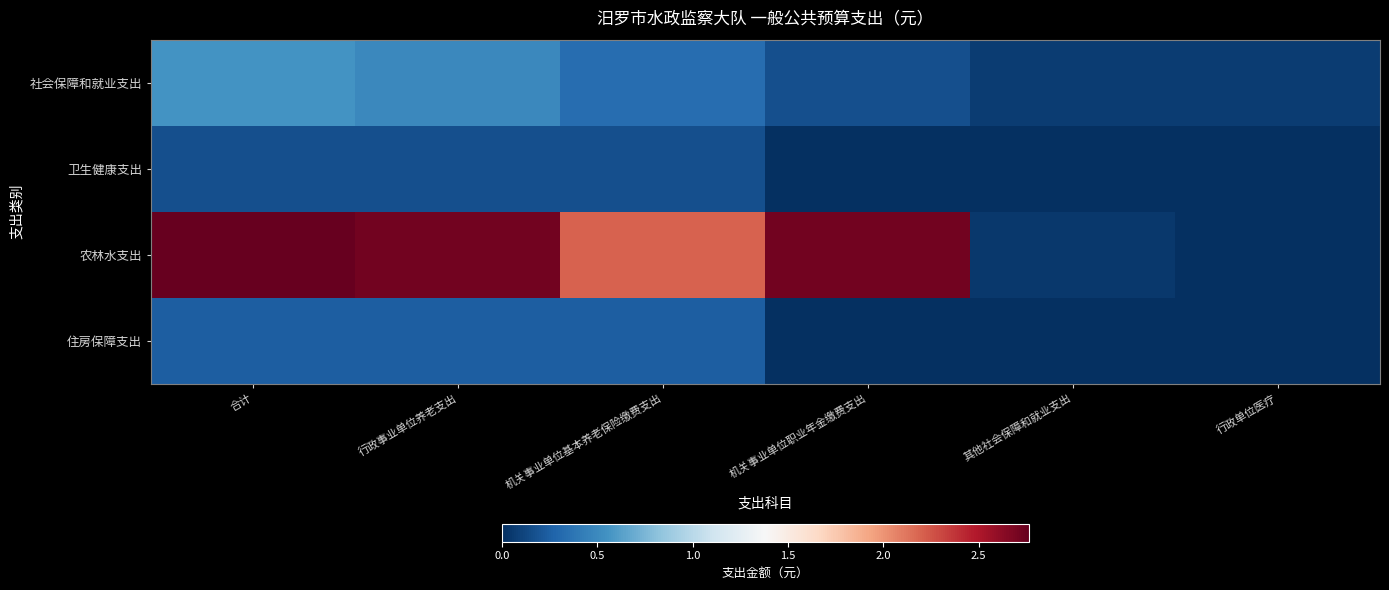

How many categories are shown in the chart?

6